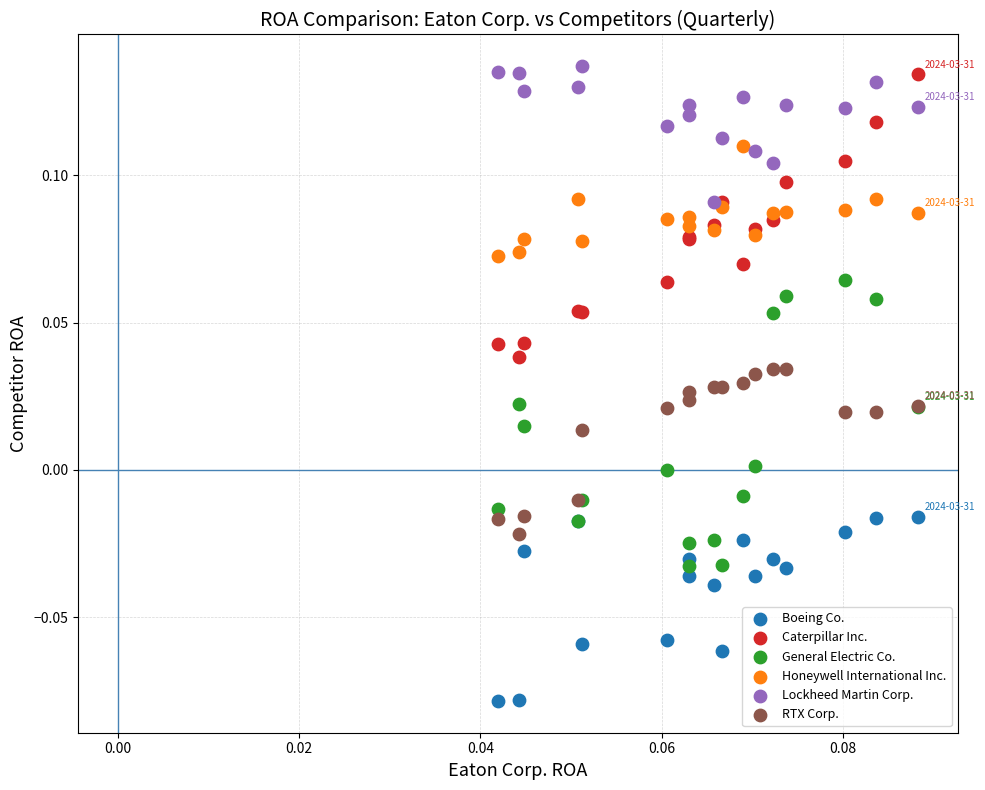

Which series has the widest spread of Y values?

General Electric Co.